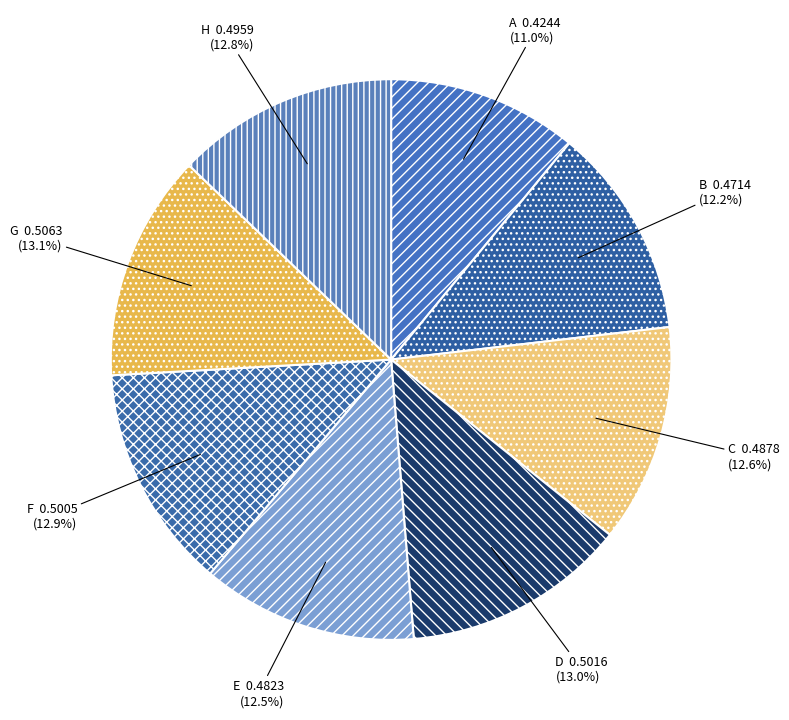

Is there any slice that represents more than half of the pie?

No